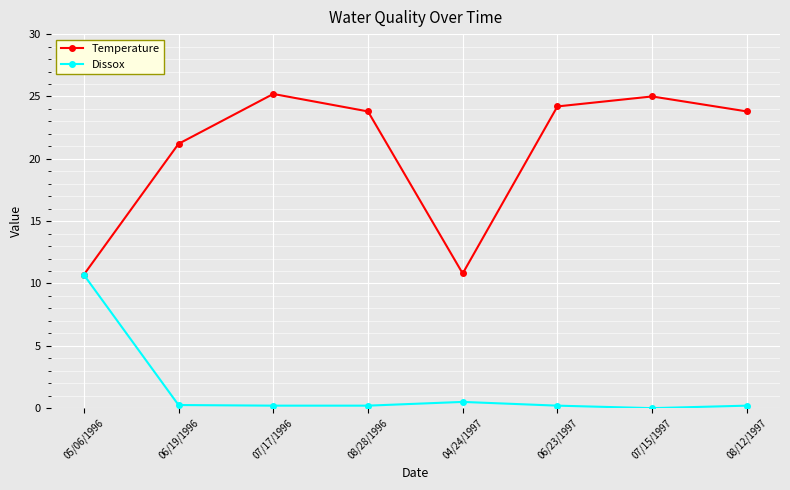

At which label is Temperature closest to 17?

06/19/1996